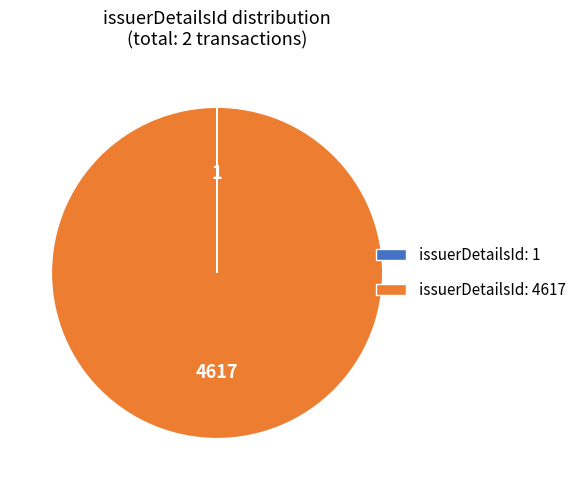

Is there a majority slice in this chart?

Yes